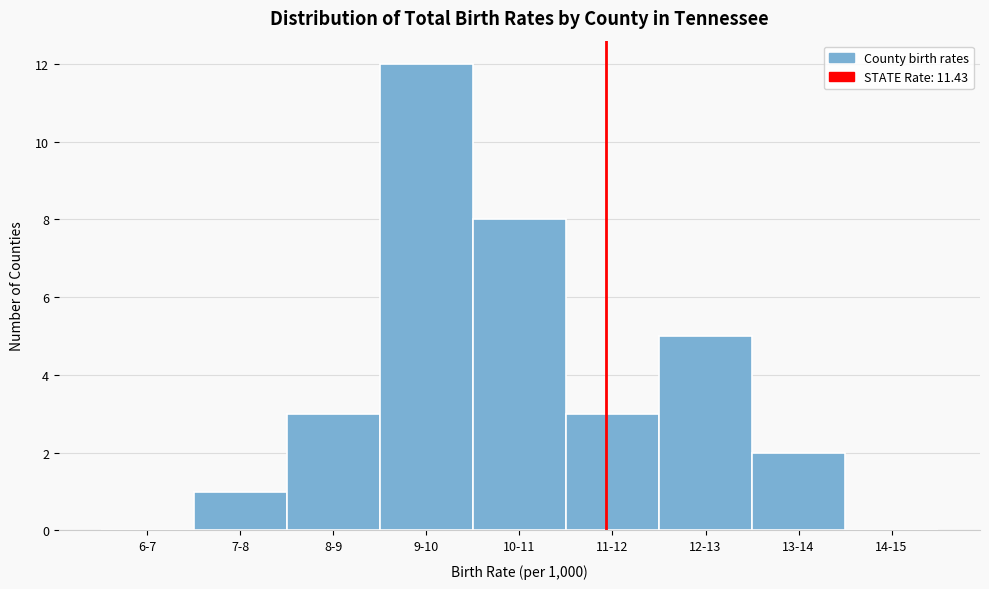

Reading left to right, extract all data points from this chart.

6-7=0	7-8=1	8-9=3	9-10=12	10-11=8	11-12=3	12-13=5	13-14=2	14-15=0